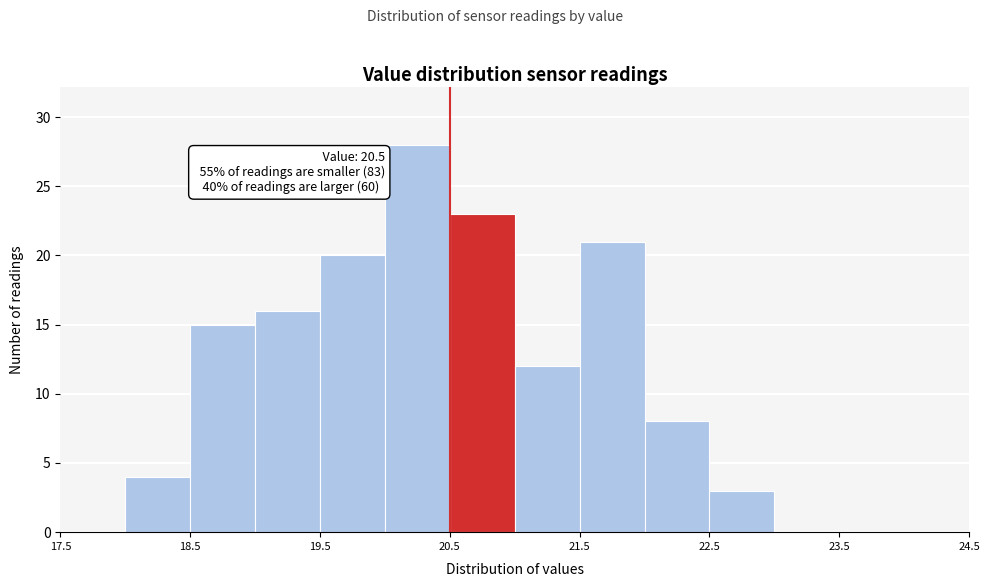

Over which range of the x-axis is the bar tallest?

20.0 to 20.5